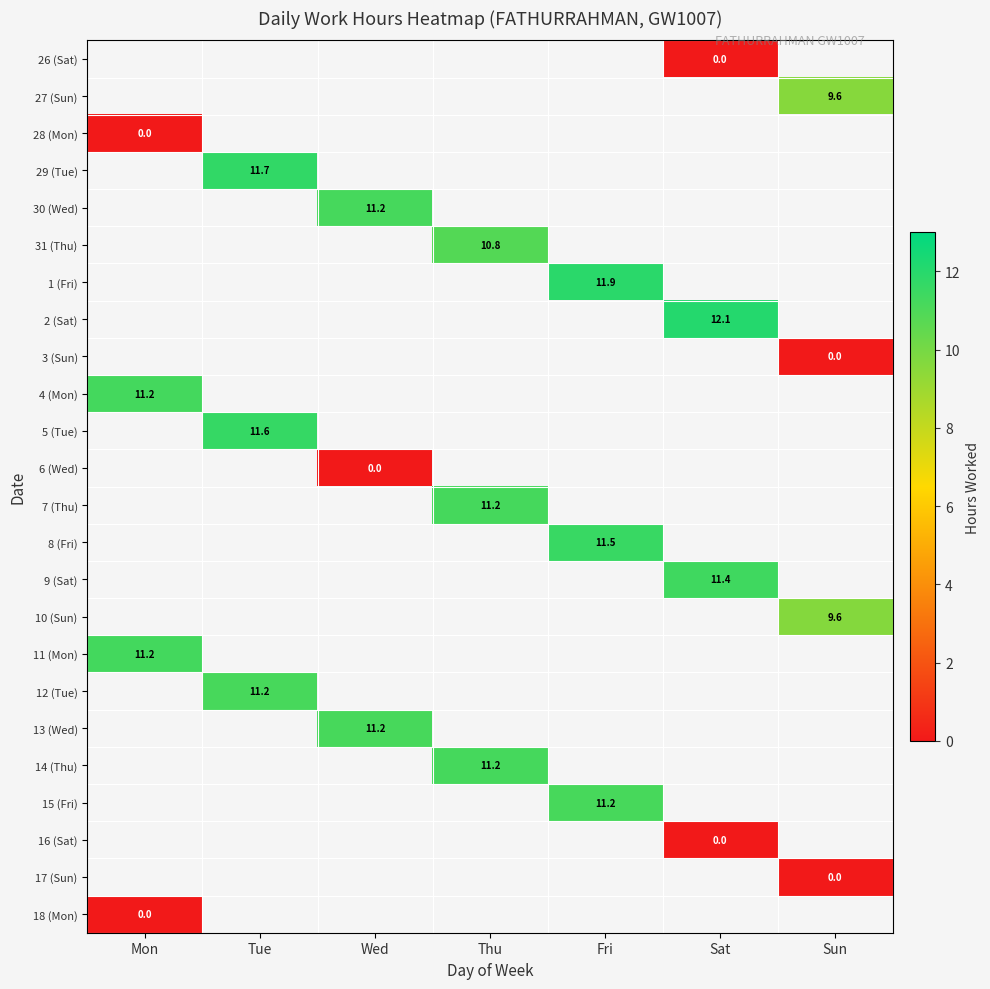

Is it true that 27 (Sun) equals 9.6 at Sun?

True